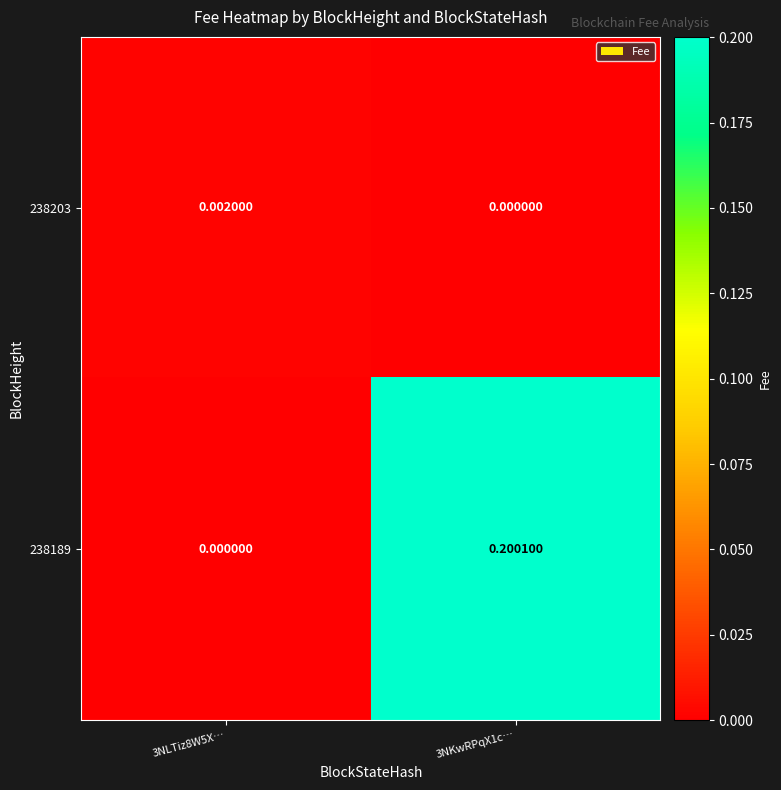

Is the value of 238189 at 3NLTiz8W5X… greater than the value of 238203 at 3NLTiz8W5X…?

No